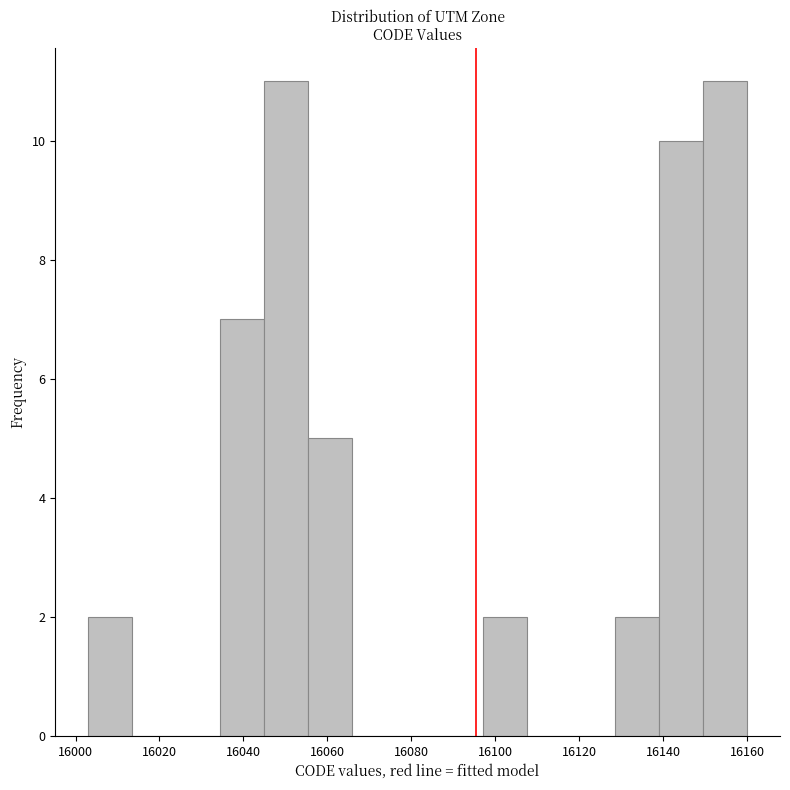

What is the height of the bar covering 16004 to 16014 on the x-axis? Neither the bar edges nor the heights are printed on the chart, so give them approximately, as read against the axes.

2